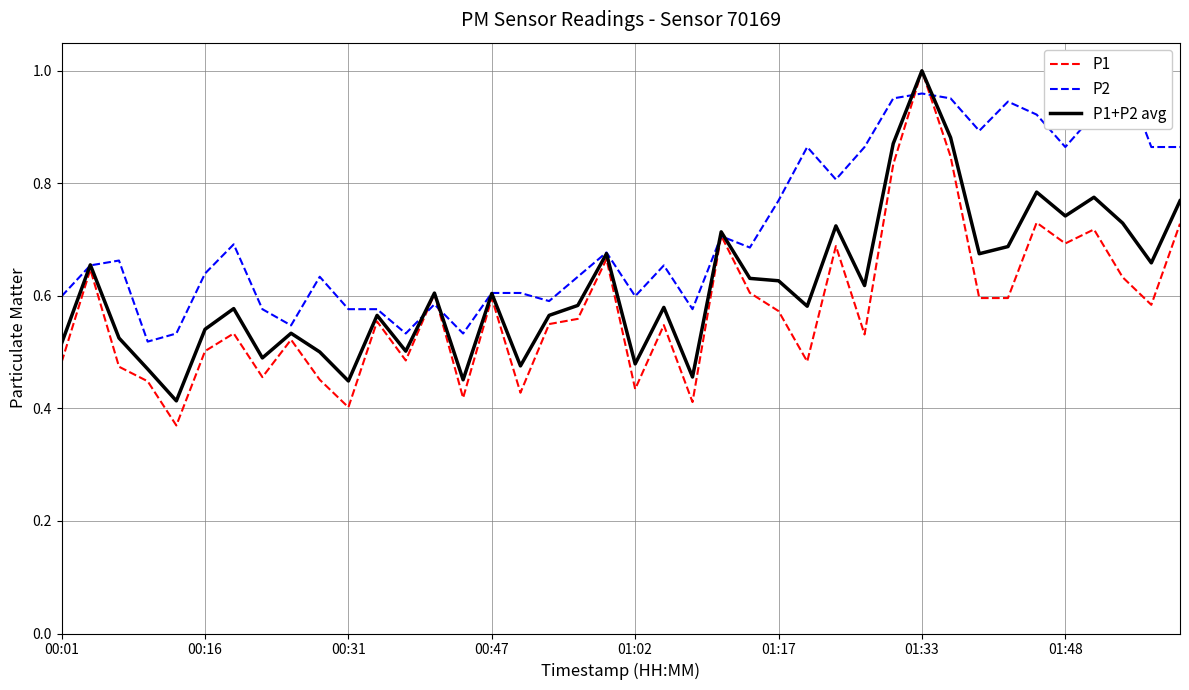

At which label does P1+P2 avg reach its peak?

01:33